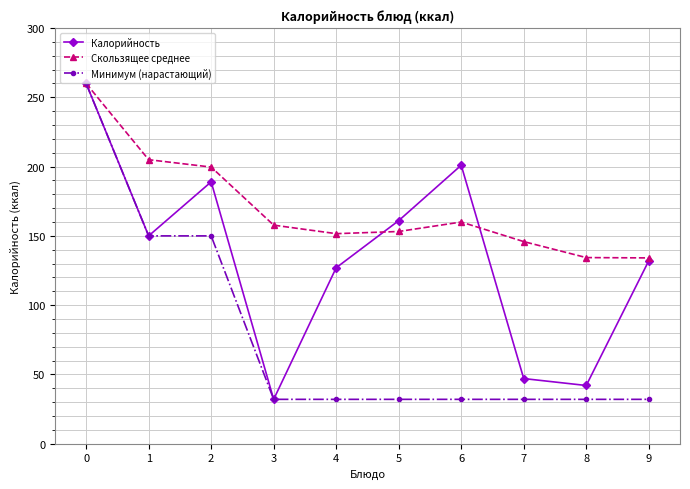

Is the value of Калорийность at 3 greater than the value of Скользящее среднее at 6?

No